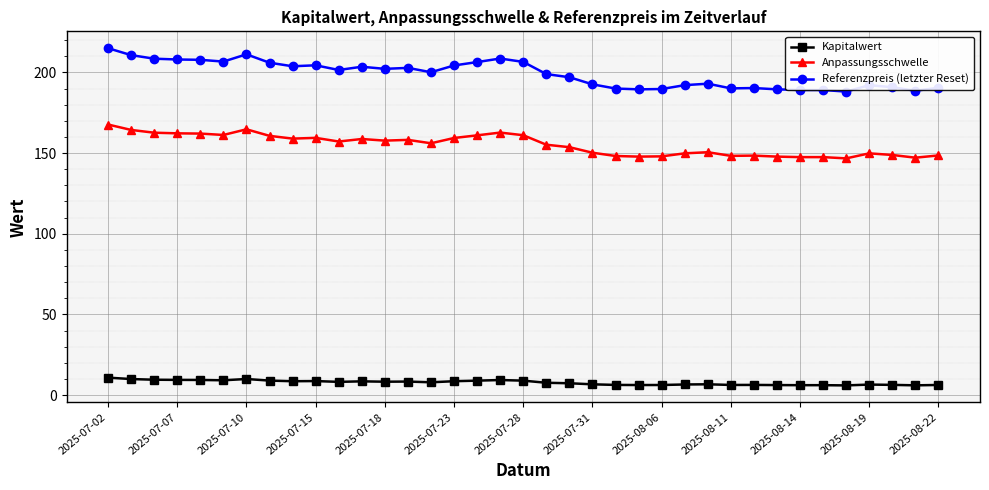

List the series in order of their overall mean, highest first.

Referenzpreis (letzter Reset), Anpassungsschwelle, Kapitalwert